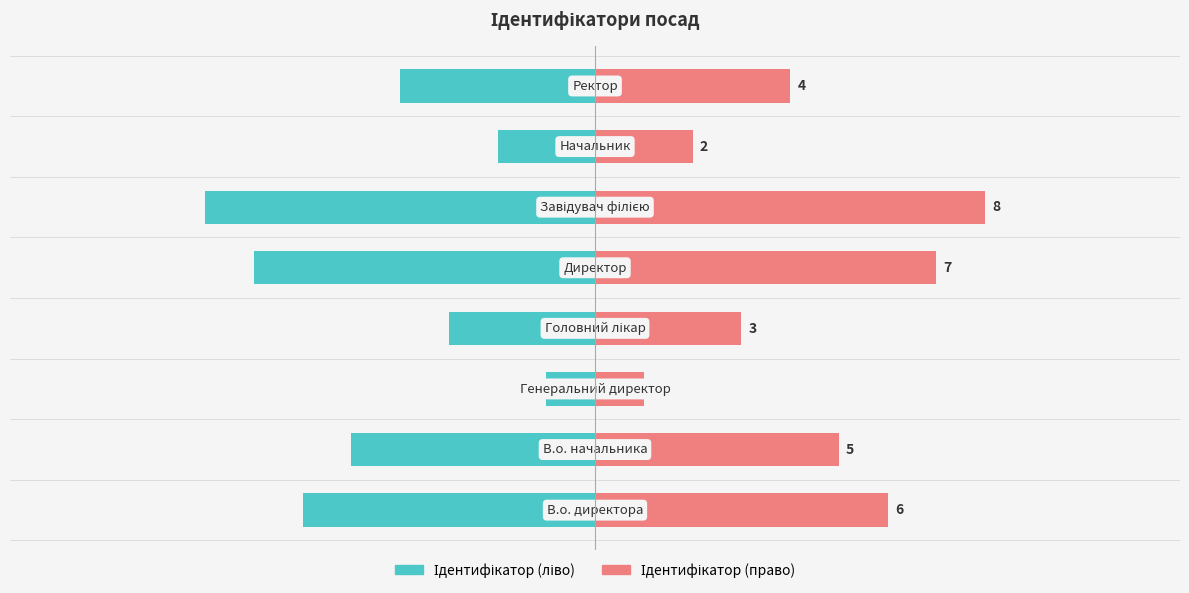

Rank the series by their maximum value, from highest to lowest.

Ідентифікатор (право), Ідентифікатор (ліво)